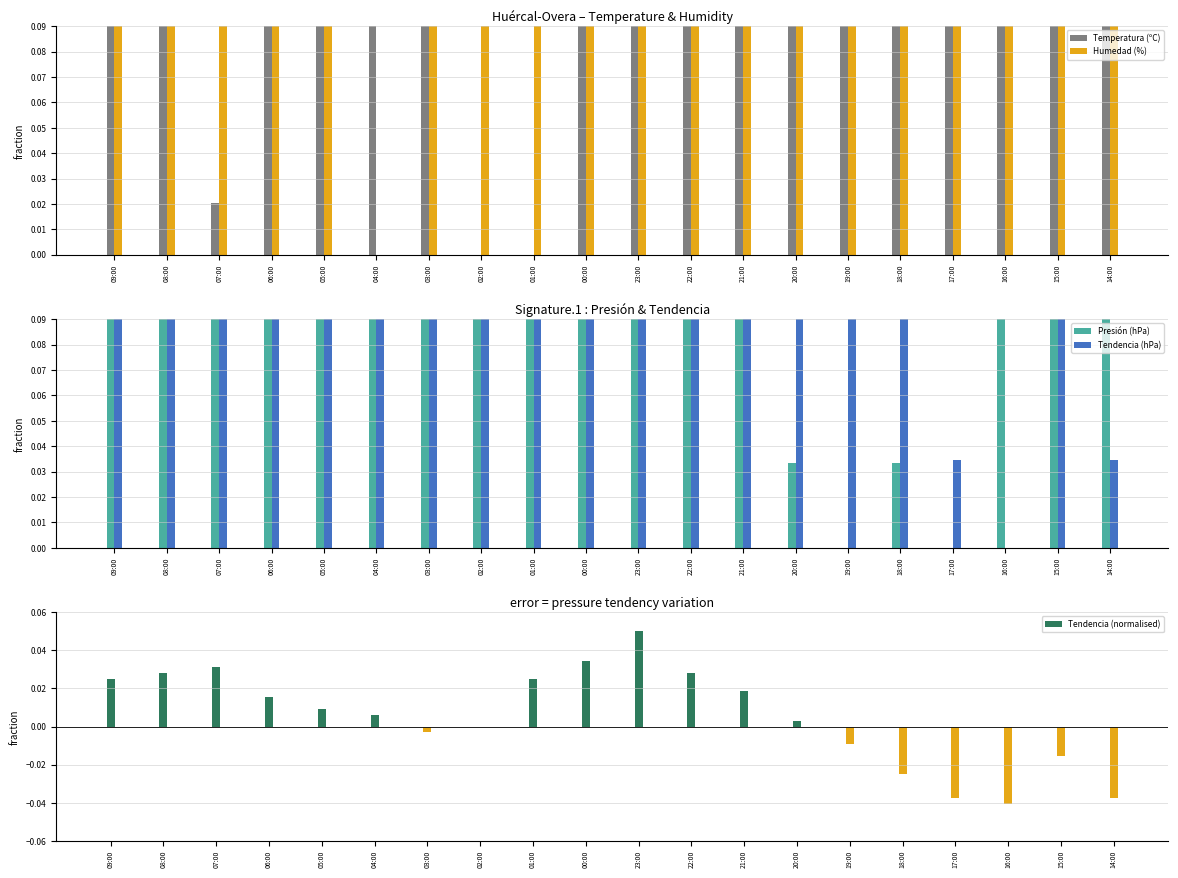

What is the value of the Presión (hPa) bar at the 9th from the left?

0.6